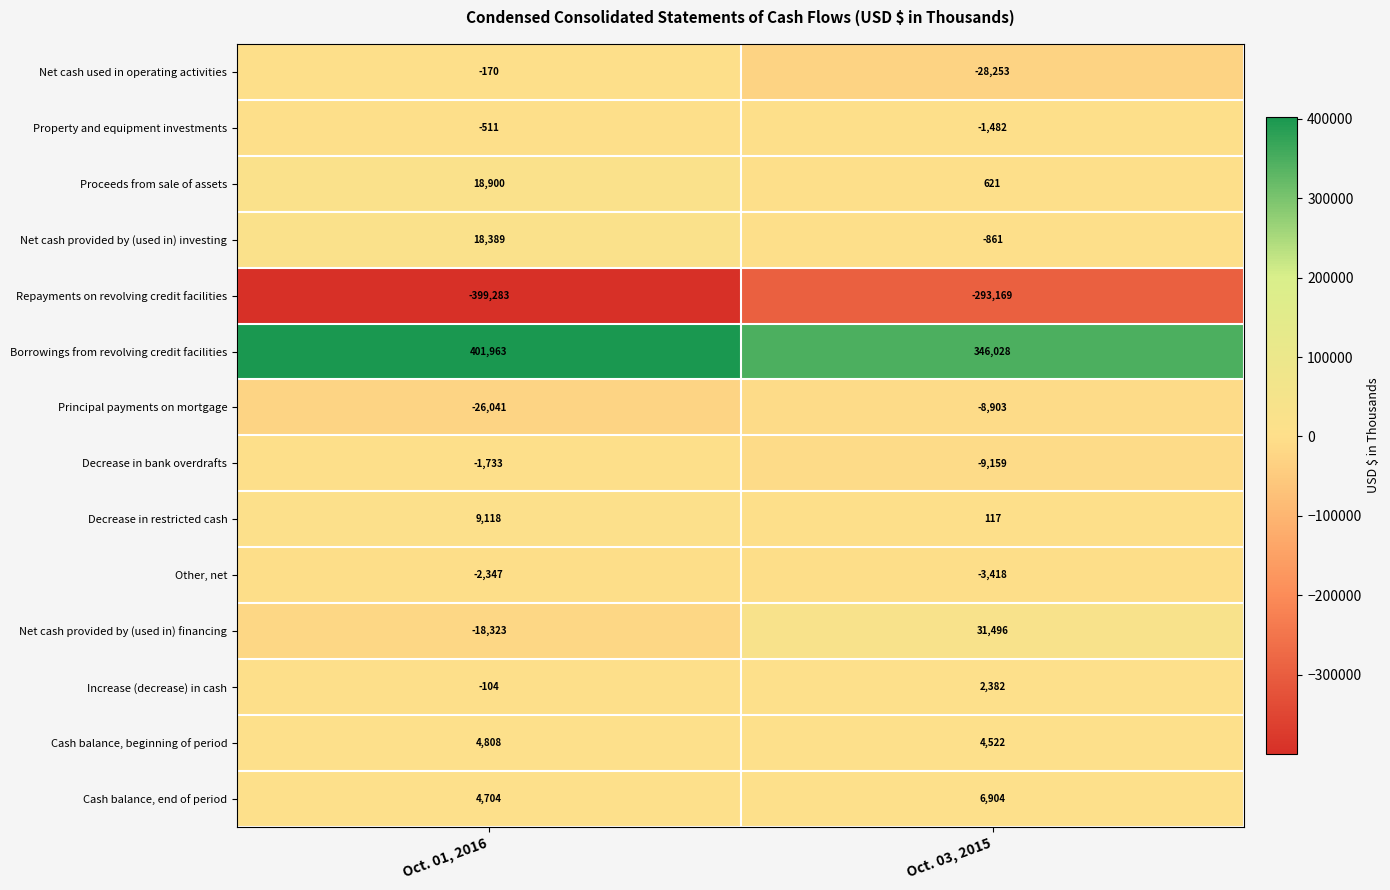

What is the difference between the maximum and minimum values in the Other, net series?

1071